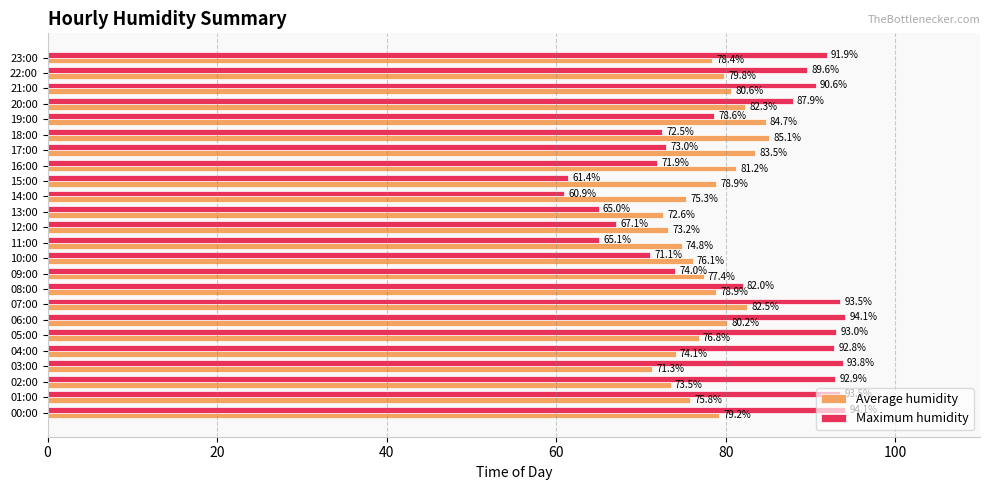

List the series in order of their overall mean, highest first.

Maximum humidity, Average humidity